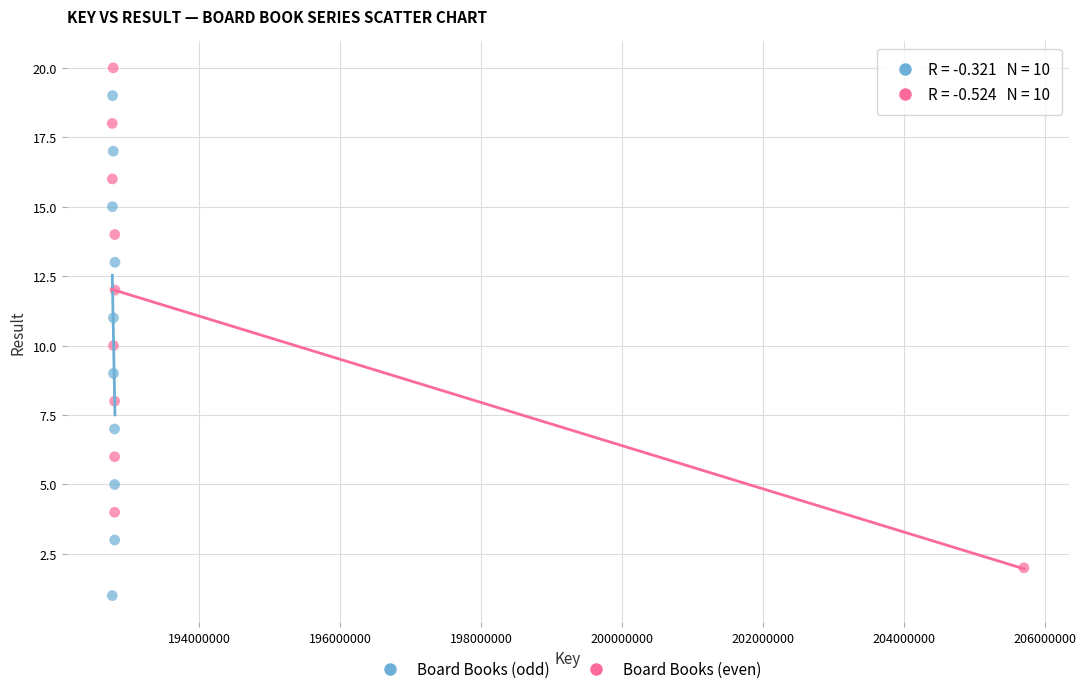

Which series reaches the maximum Y coordinate?

Board Books (even)